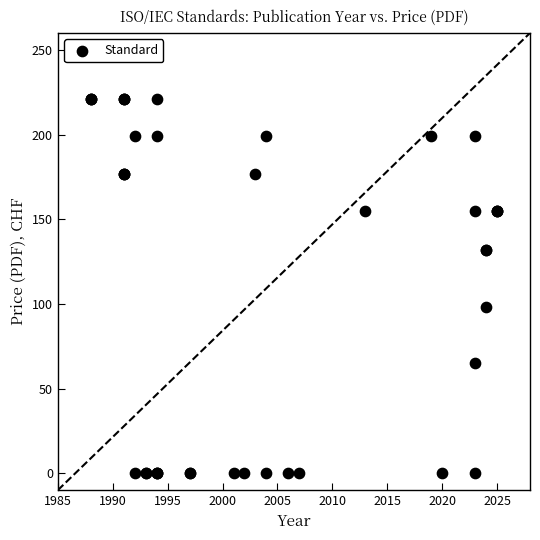

What Y value in the scatter plot is closest to 110?

98